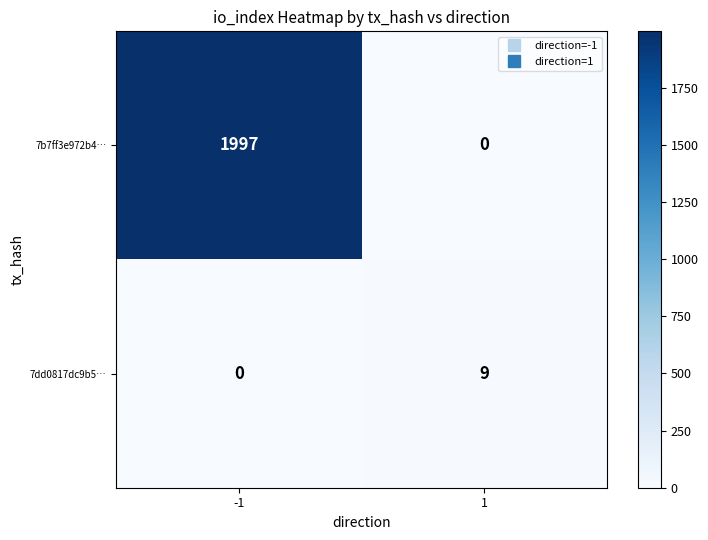

List the series in order of their overall mean, highest first.

7b7ff3e972b4…, 7dd0817dc9b5…